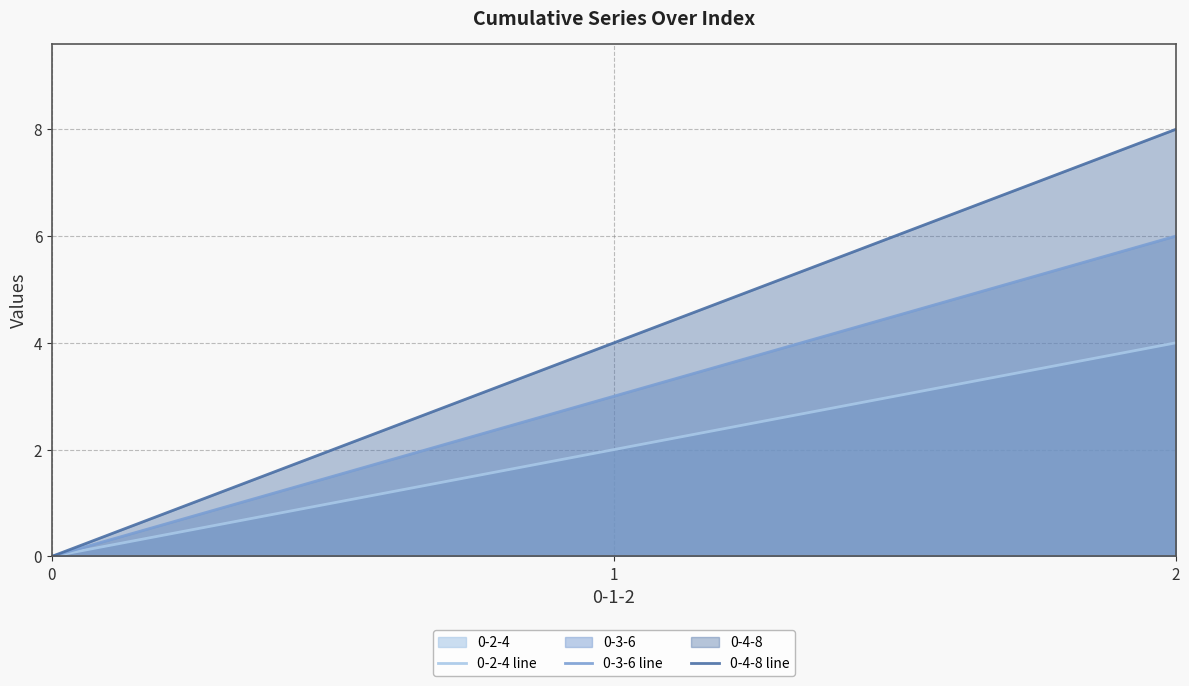

Is the value of 0-3-6 line at 0 greater than the value of 0-4-8 line at 0?

No